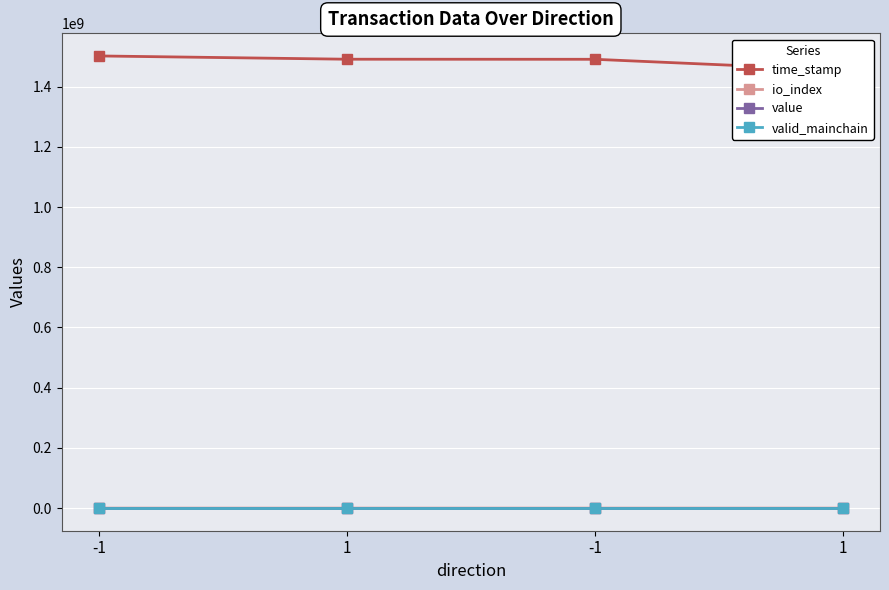

Which label corresponds to the largest value in the chart?

-1